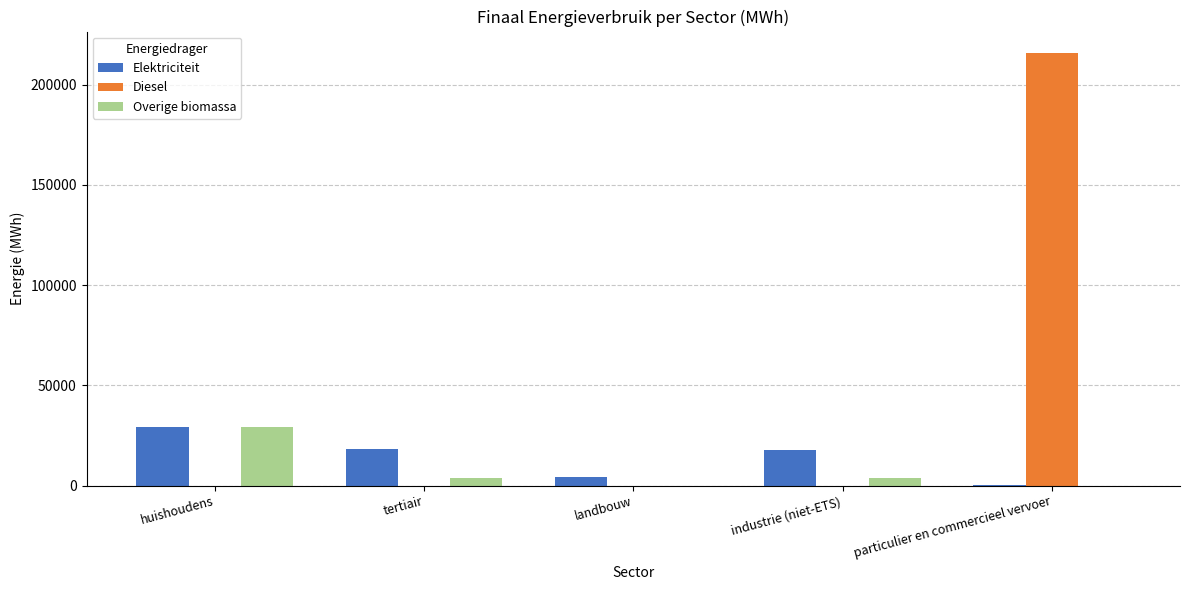

At which label is Elektriciteit closest to 14603?

industrie (niet-ETS)